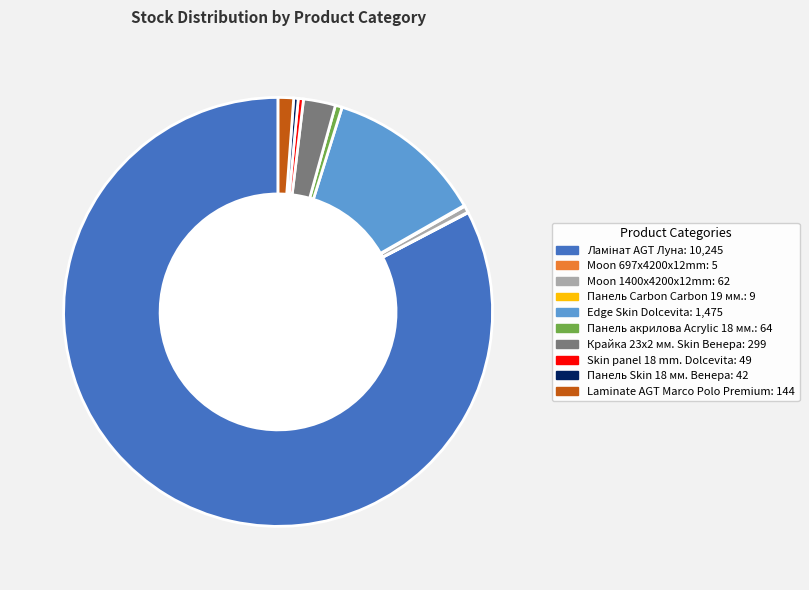

What is the ratio of the value at Laminate AGT Marco Polo Premium to the value at Панель Skin 18 мм. Венера?

3.4